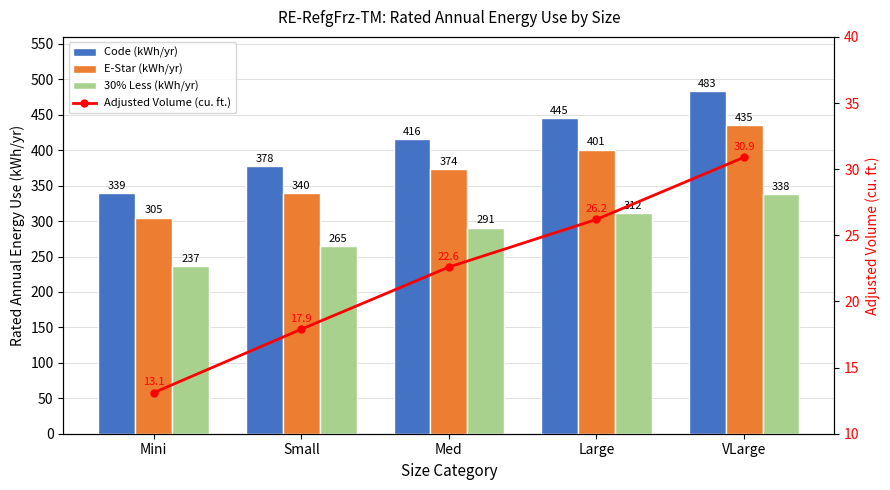

What is the difference between the highest and lowest values at Mini?

325.9